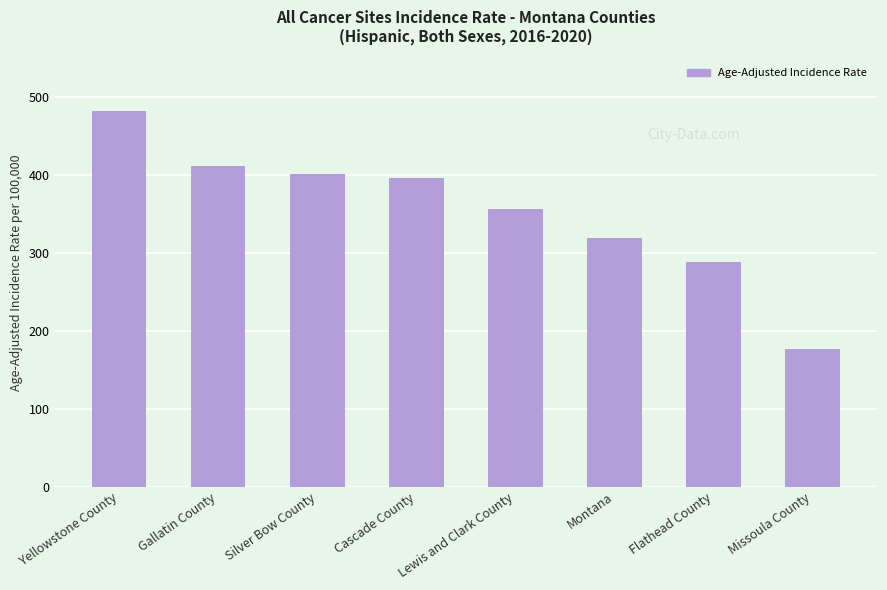

Reading left to right, what are all the values shown in this chart?

Yellowstone County=482.6	Gallatin County=411.2	Silver Bow County=401.6	Cascade County=396.4	Lewis and Clark County=356.3	Montana=319.4	Flathead County=288.9	Missoula County=176.9